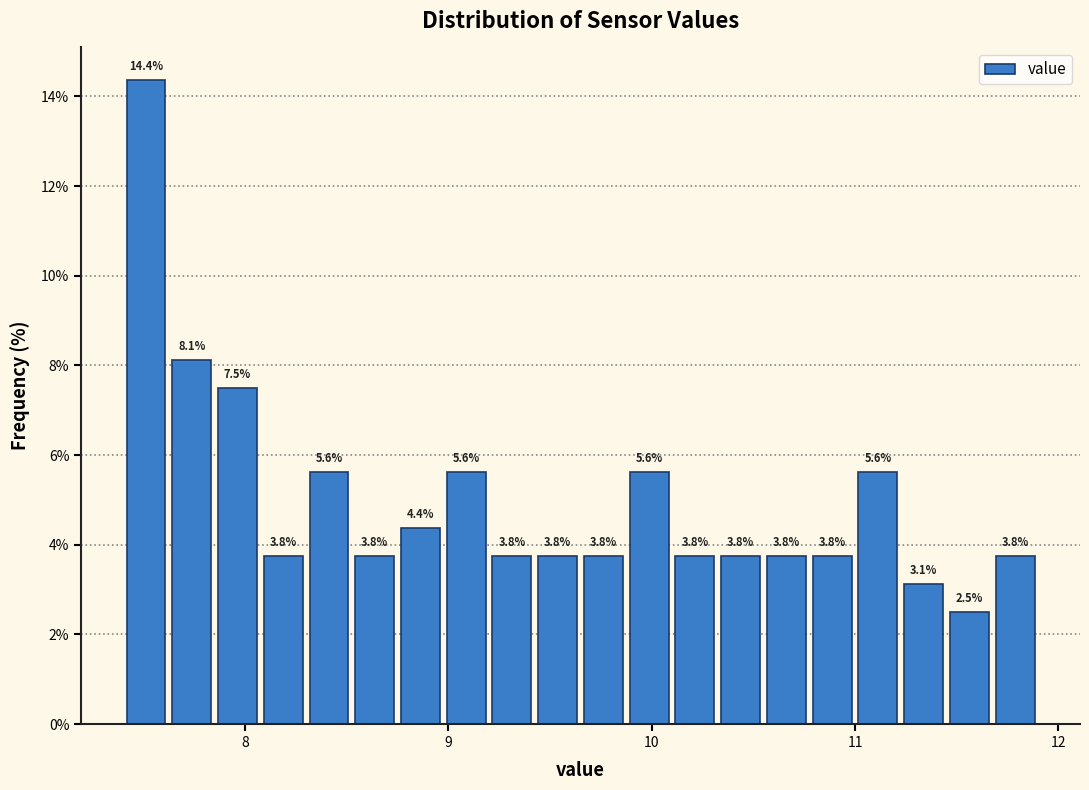

Read against the x-axis, roughly where is the centre of the tallest bar?

7.5